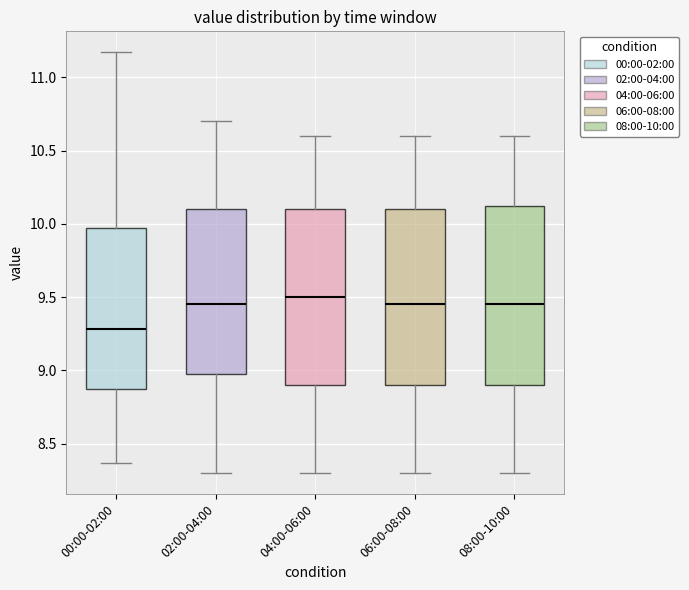

Reading left to right, read every box against the y-axis: the position of its median line, the range the box covers, and the ends of its whiskers. The values are not printed on the chart, so give them approximately, as read against the axis.

00:00-02:00: median 9.30, box 8.85 to 9.95, whiskers 8.35 to 11.15
02:00-04:00: median 9.45, box 9.00 to 10.10, whiskers 8.30 to 10.70
04:00-06:00: median 9.50, box 8.90 to 10.10, whiskers 8.30 to 10.60
06:00-08:00: median 9.45, box 8.90 to 10.10, whiskers 8.30 to 10.60
08:00-10:00: median 9.45, box 8.90 to 10.15, whiskers 8.30 to 10.60